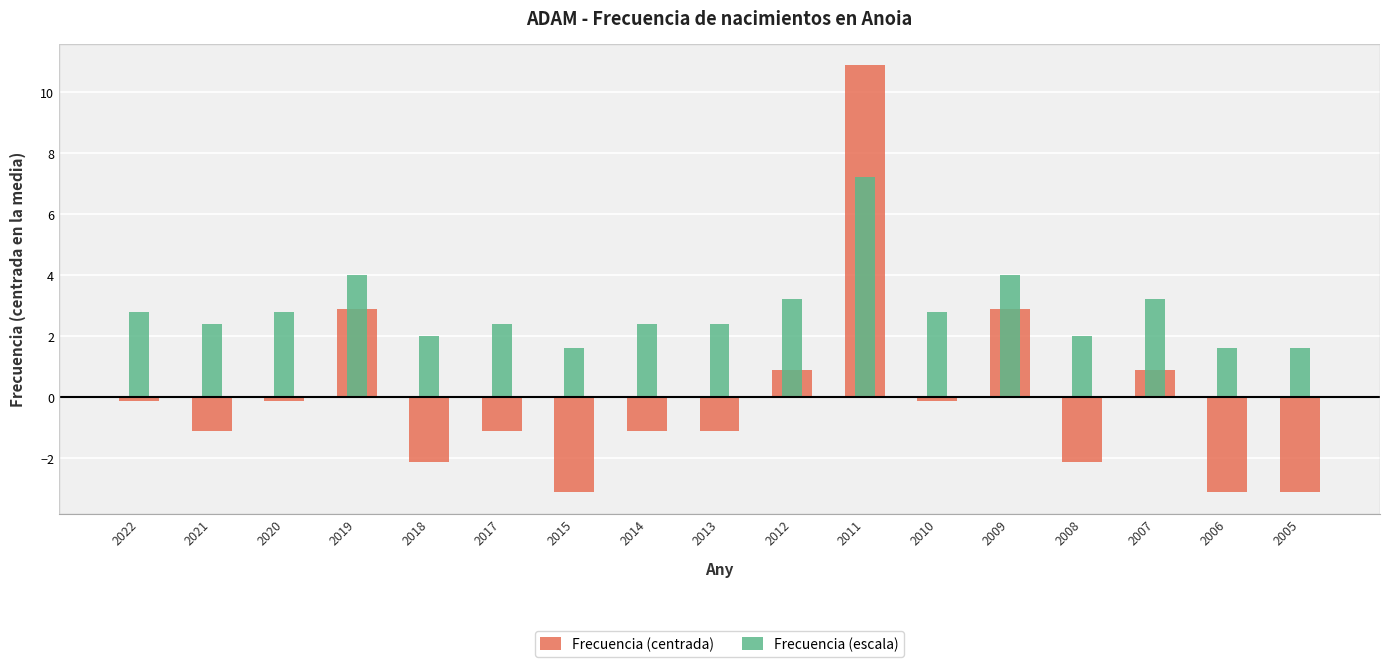

What is the greatest value displayed?

10.9